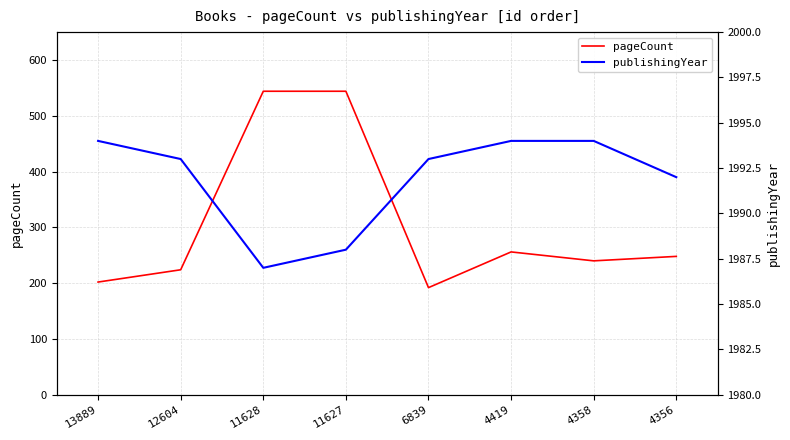

Reading left to right, list all the values displayed in this chart.

pageCount: 202	224	544	544	192	256	240	248
publishingYear: 1994	1993	1987	1988	1993	1994	1994	1992